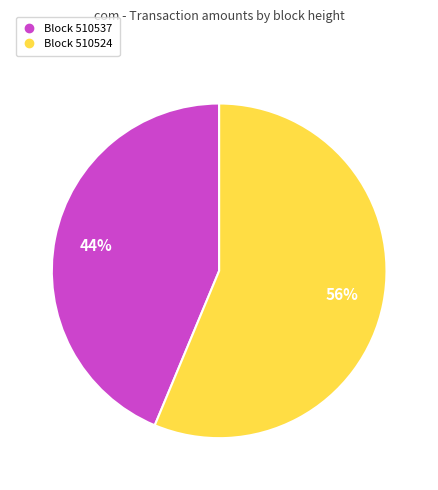

Does any single category account for the majority?

Yes